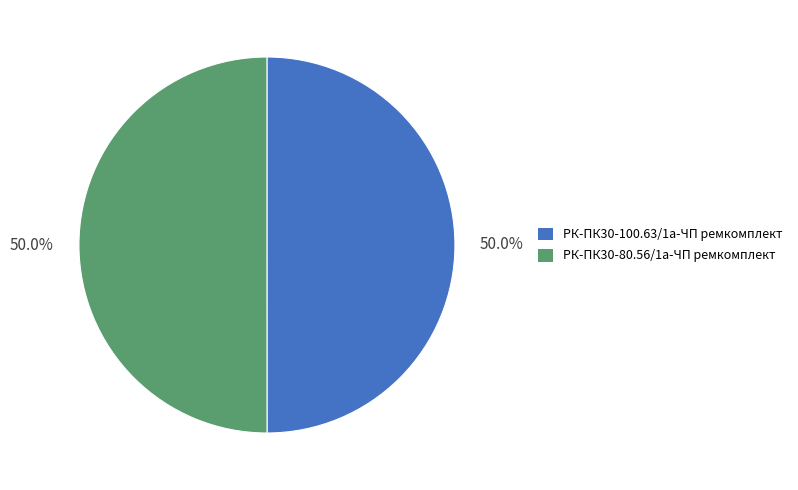

Is the sum of РК-ПК30-100.63/1а-ЧП ремкомплект and РК-ПК30-80.56/1а-ЧП ремкомплект greater than half?

Yes